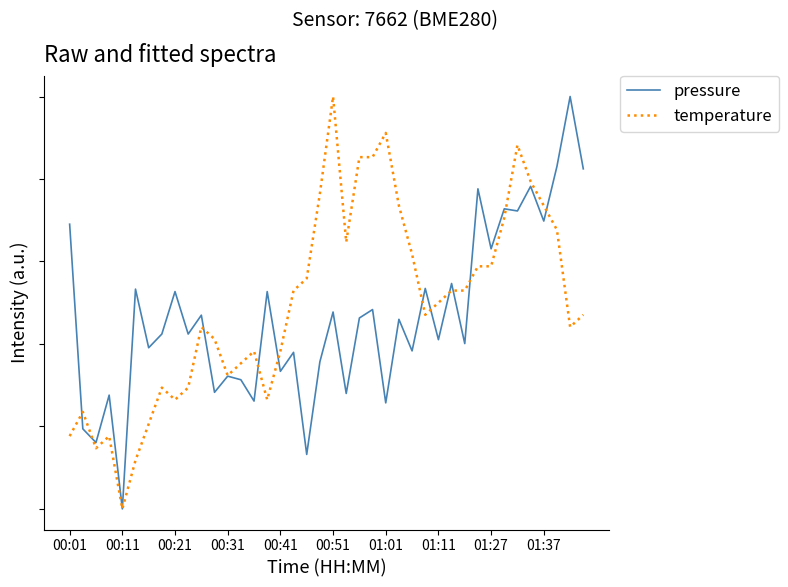

In temperature, how many points are higher than both neighbors (excluding endpoints)?

8